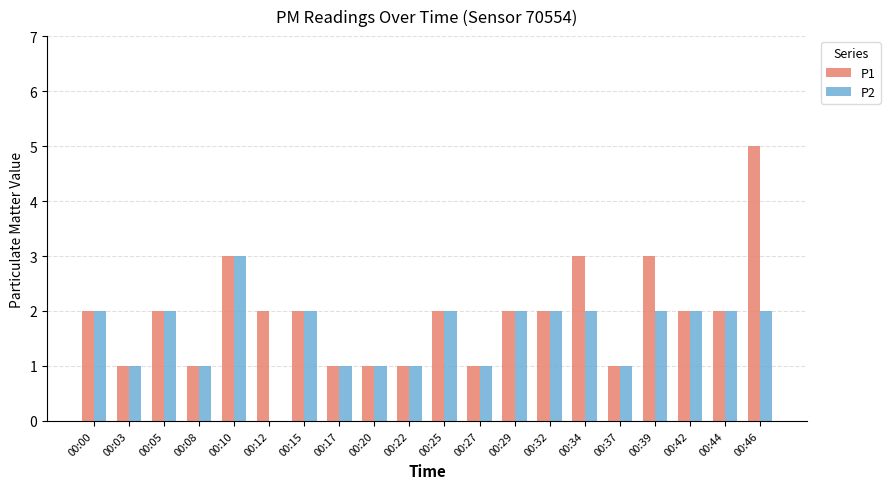

How many P2 values are between 1 and 2?

18